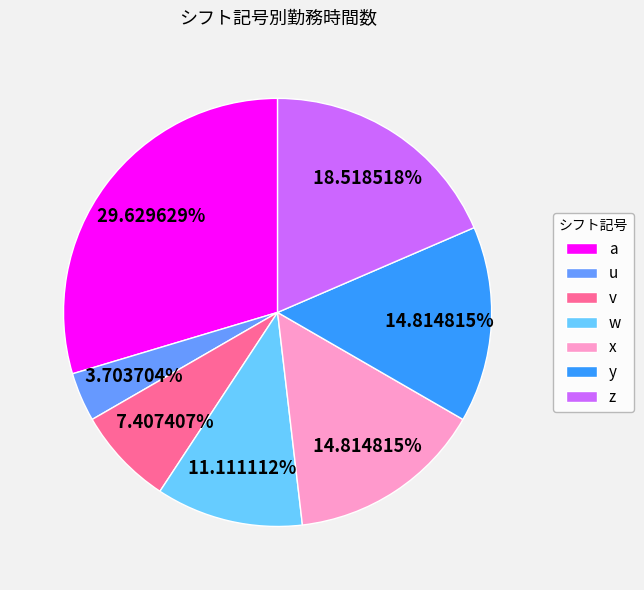

To the nearest percent, what portion does y represent?

15%